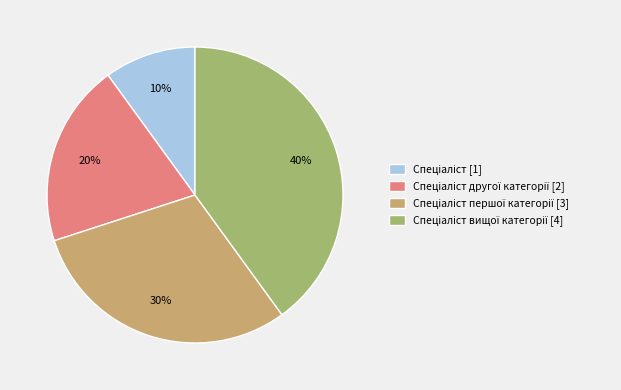

To the nearest percent, what is the difference between the largest and smallest slice percentages?

30%